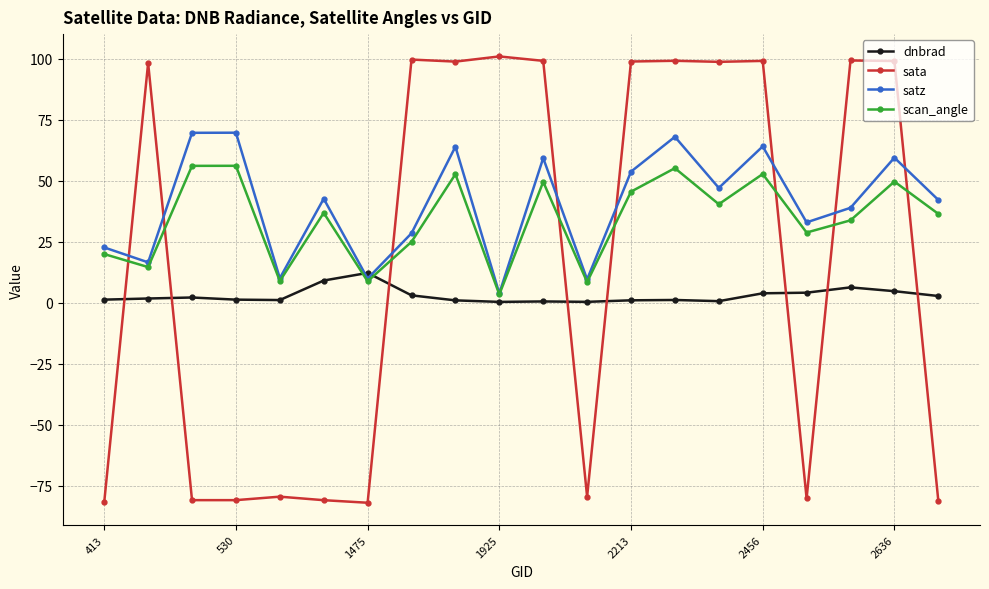

What is the highest value of the scan_angle series?

56.1